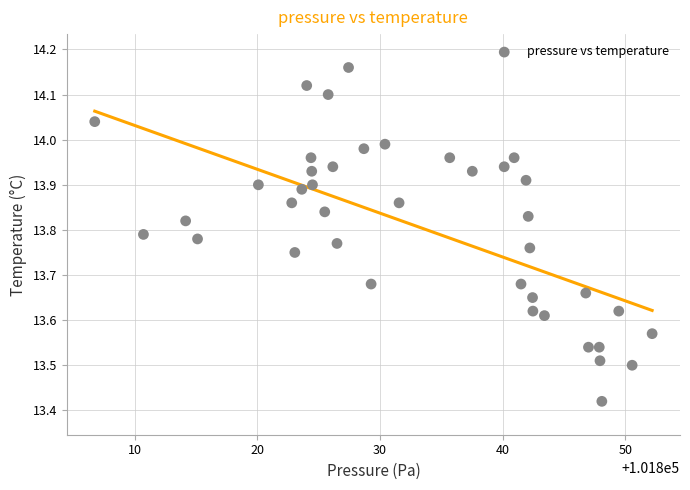

What is the range of Y values (max minus min)?

0.7